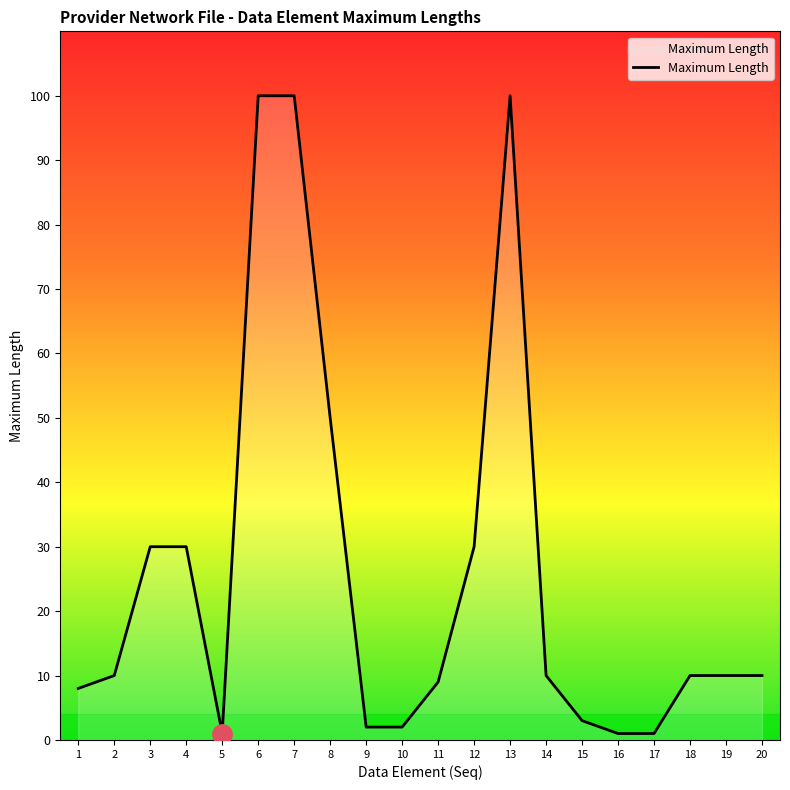

The value at 20 is 3. True or false?

False